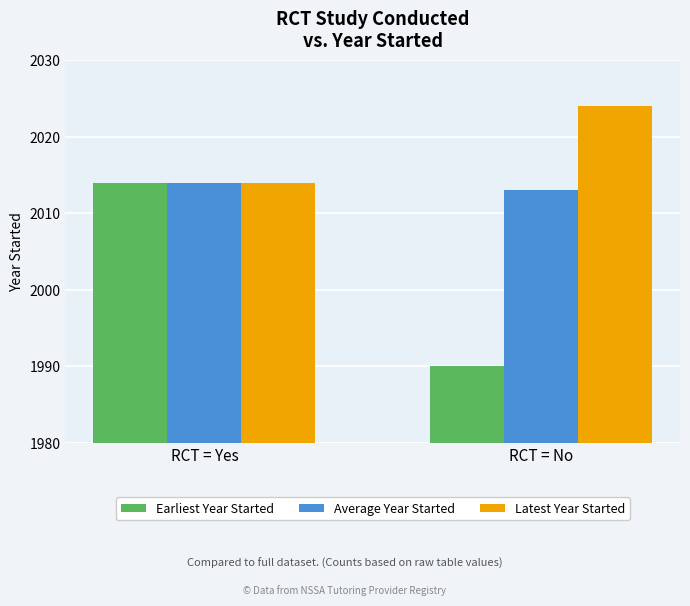

What is the sum of all Earliest Year Started values?

4004